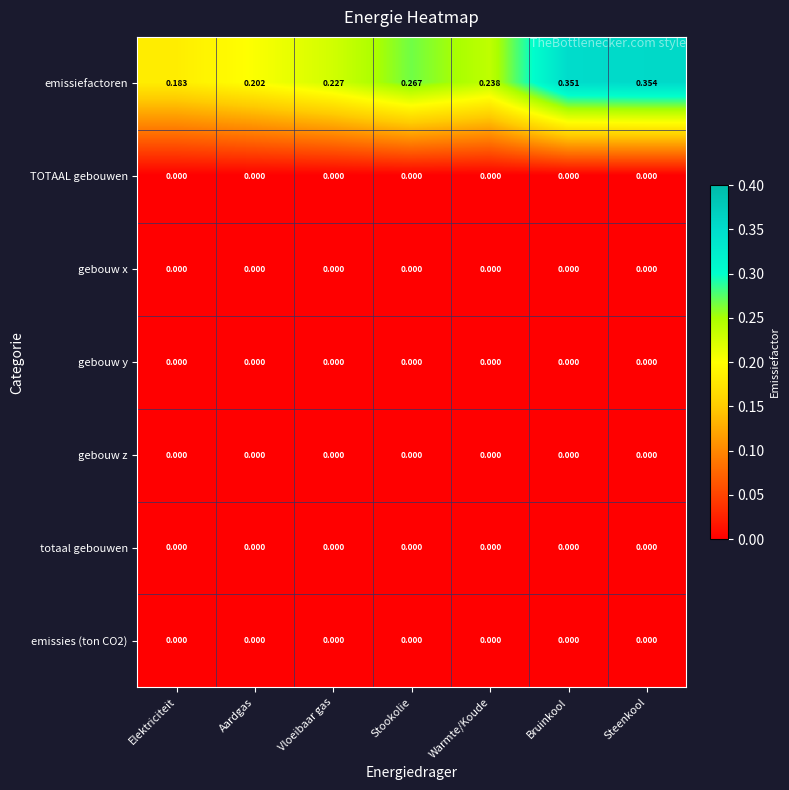

Which series has the widest spread of values?

emissiefactoren